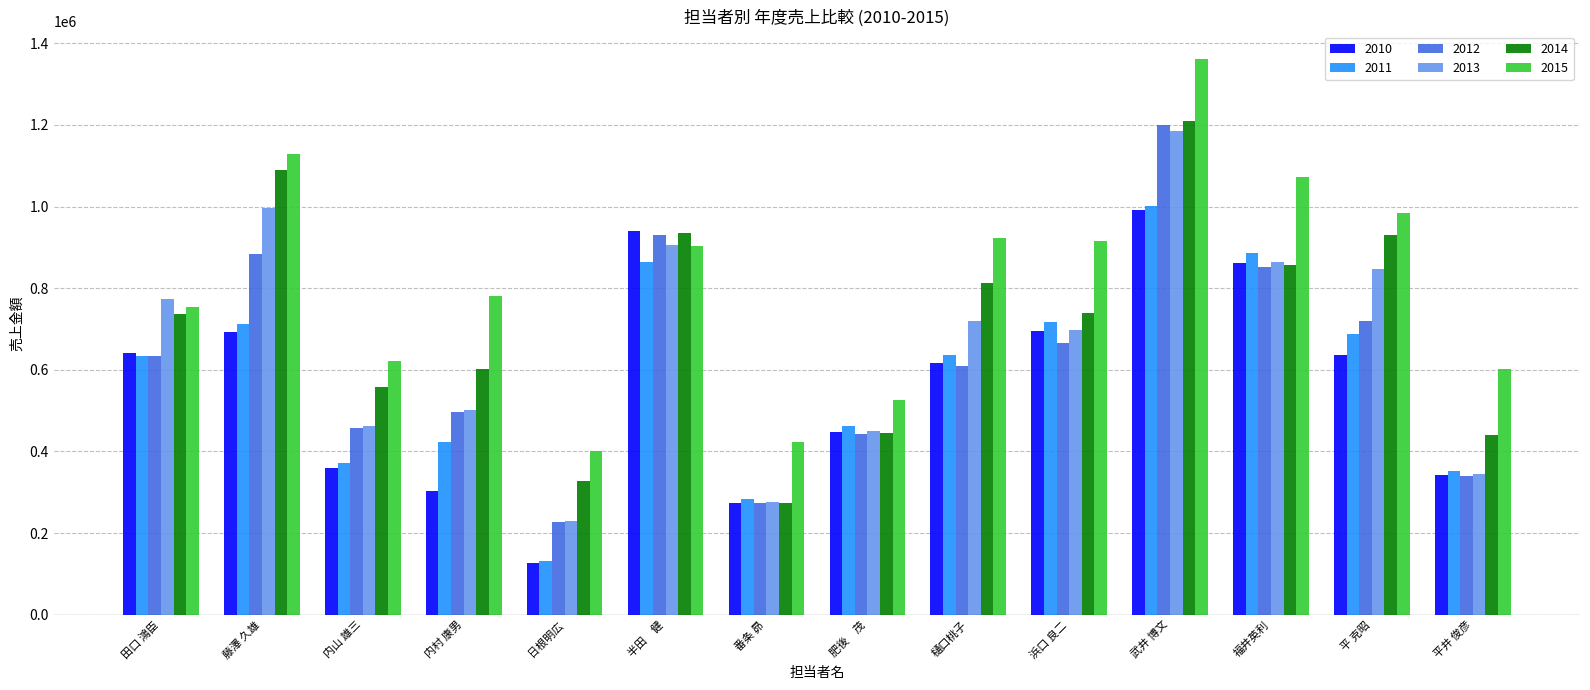

How many groups of bars are there?

14